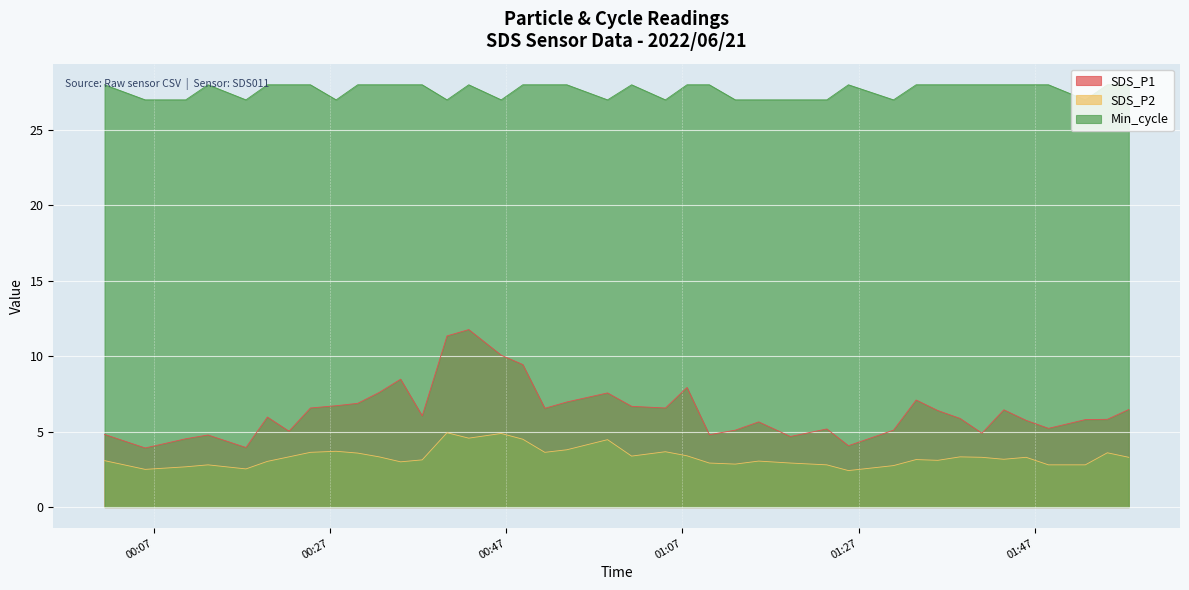

How many interior local valleys does the Min_cycle series have?

8